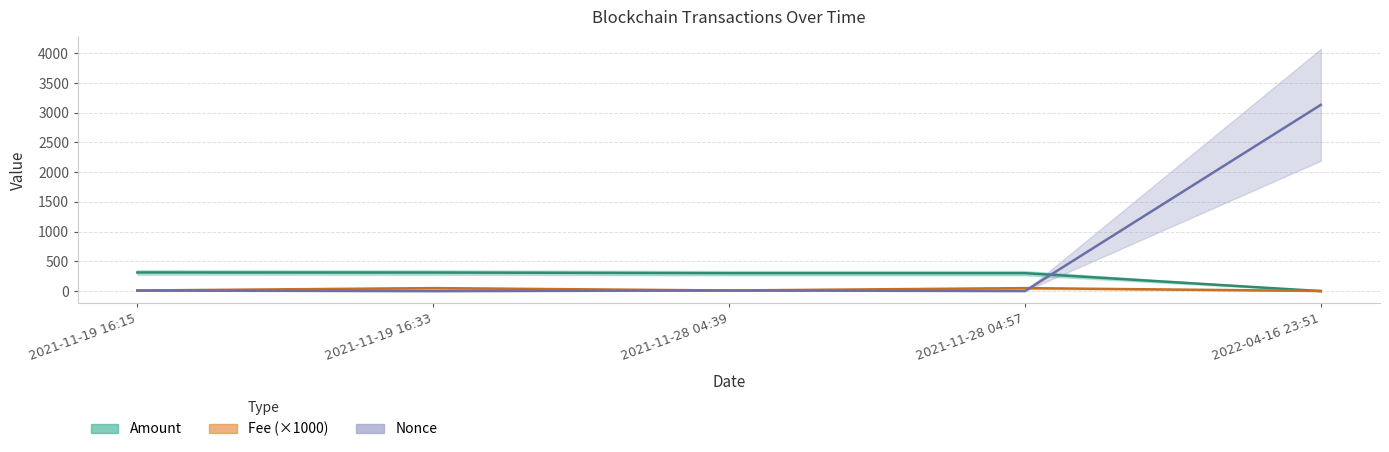

What is the highest value of the Fee series?

50.0